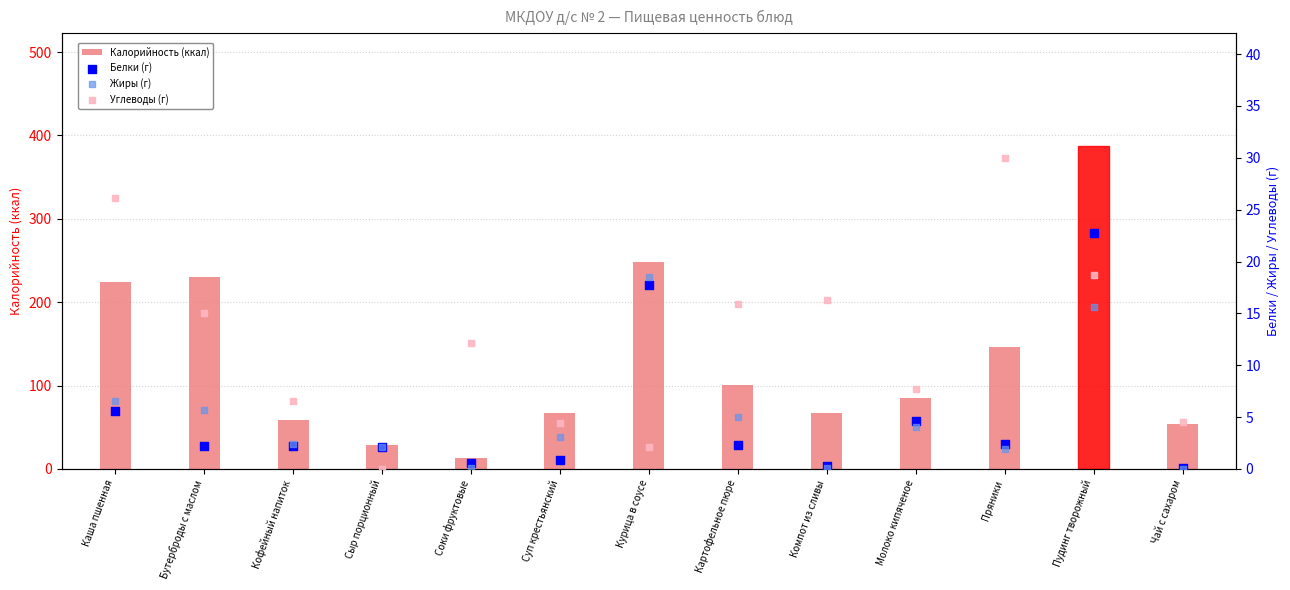

At how many categories does at least one series exceed 72?

7